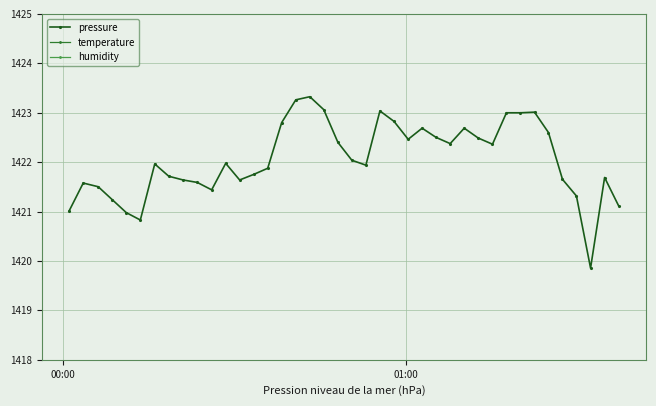

What is the value of the pressure point at the 23rd from the left?

1423.0